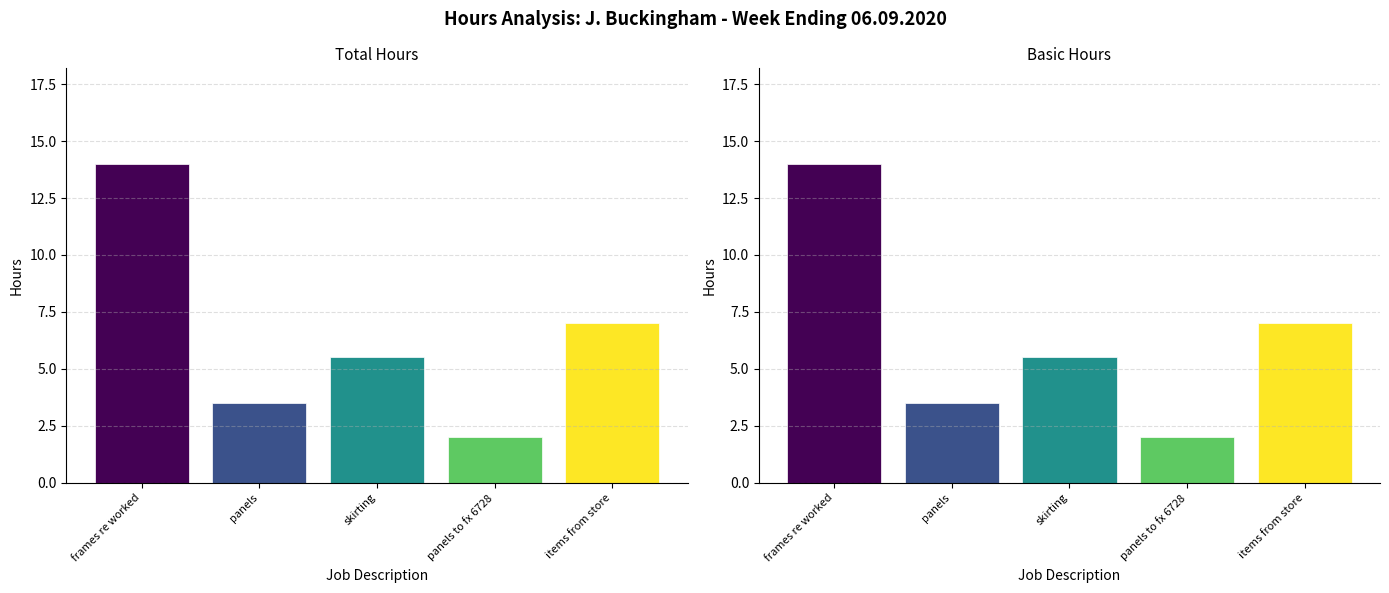

What is the approximate value of Basic at frames re worked?

14.0